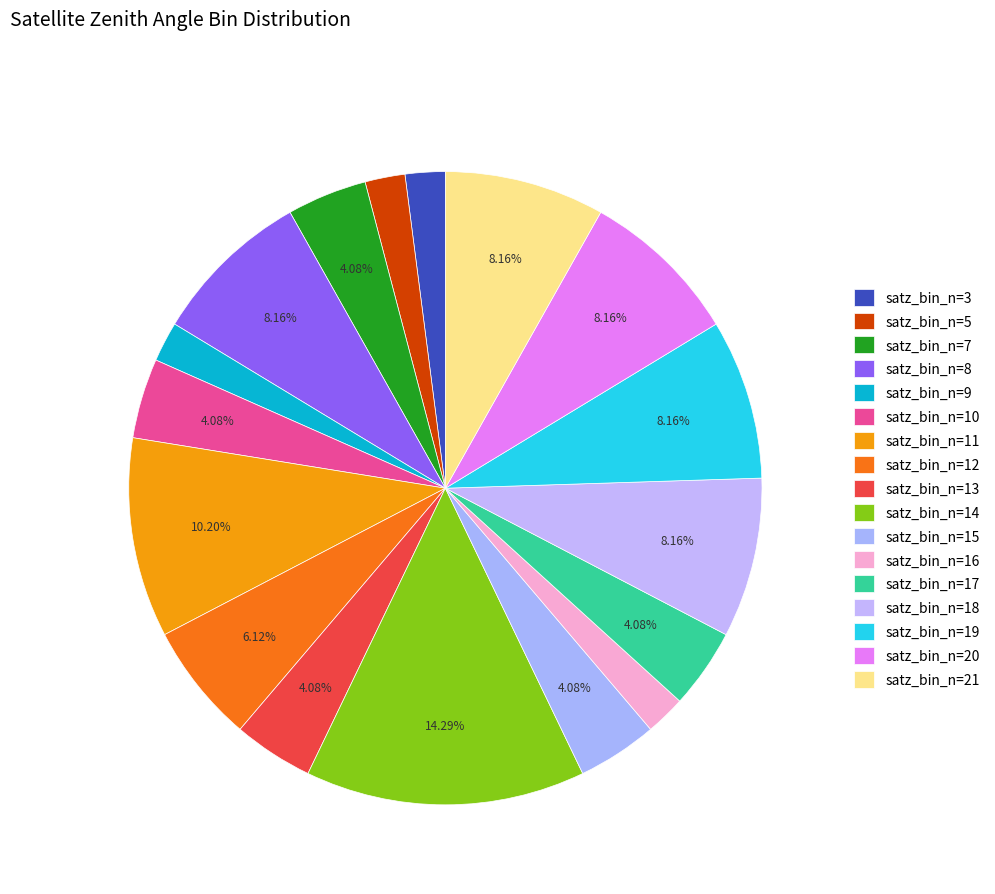

To the nearest percent, what is the combined percentage of satz_bin_n=14 and satz_bin_n=19?

22%